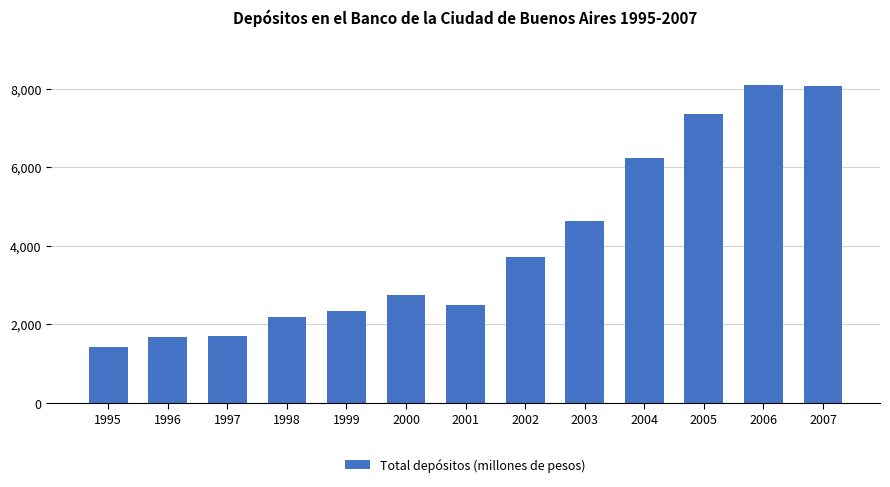

What is the change in value from 1999 to 2000?

+412.1